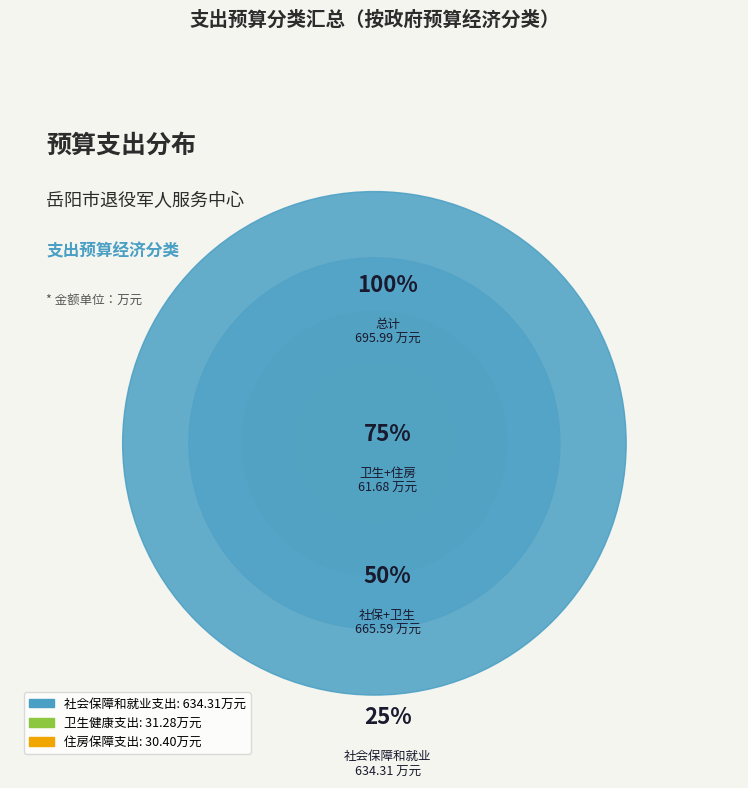

Which has a higher value, 社会保障和就业支出 or 住房保障支出?

社会保障和就业支出